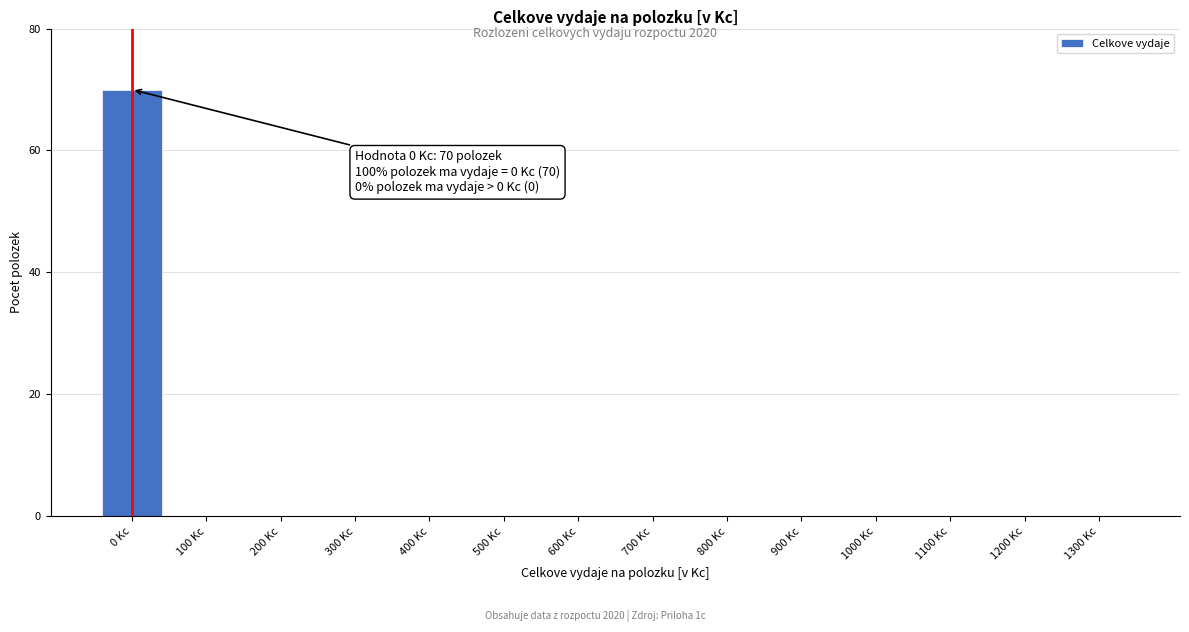

Reading left to right, transcribe all the data shown in this chart.

0 Kc=70	100 Kc=0	200 Kc=0	300 Kc=0	400 Kc=0	500 Kc=0	600 Kc=0	700 Kc=0	800 Kc=0	900 Kc=0	1000 Kc=0	1100 Kc=0	1200 Kc=0	1300 Kc=0